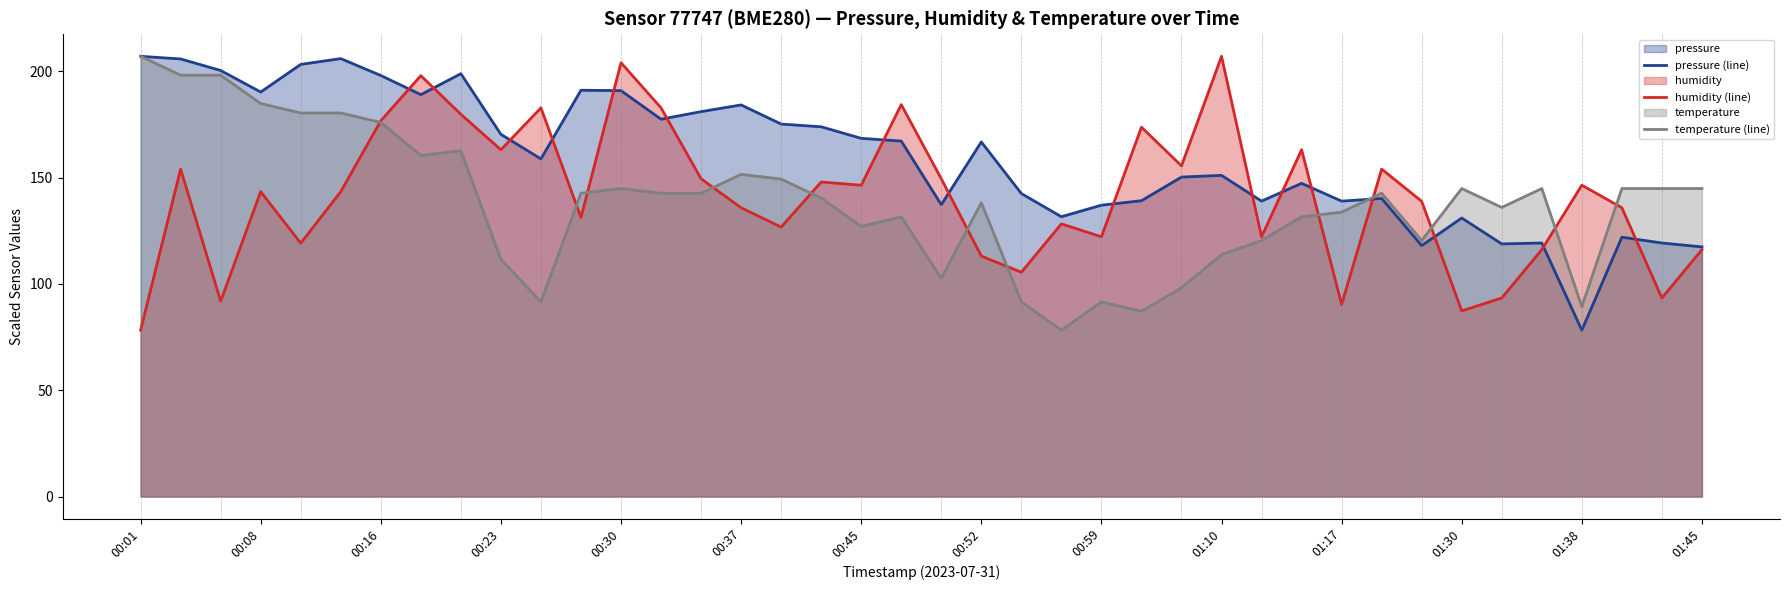

Rank the series by their maximum value, from highest to lowest.

temperature (line), pressure (line), humidity (line)